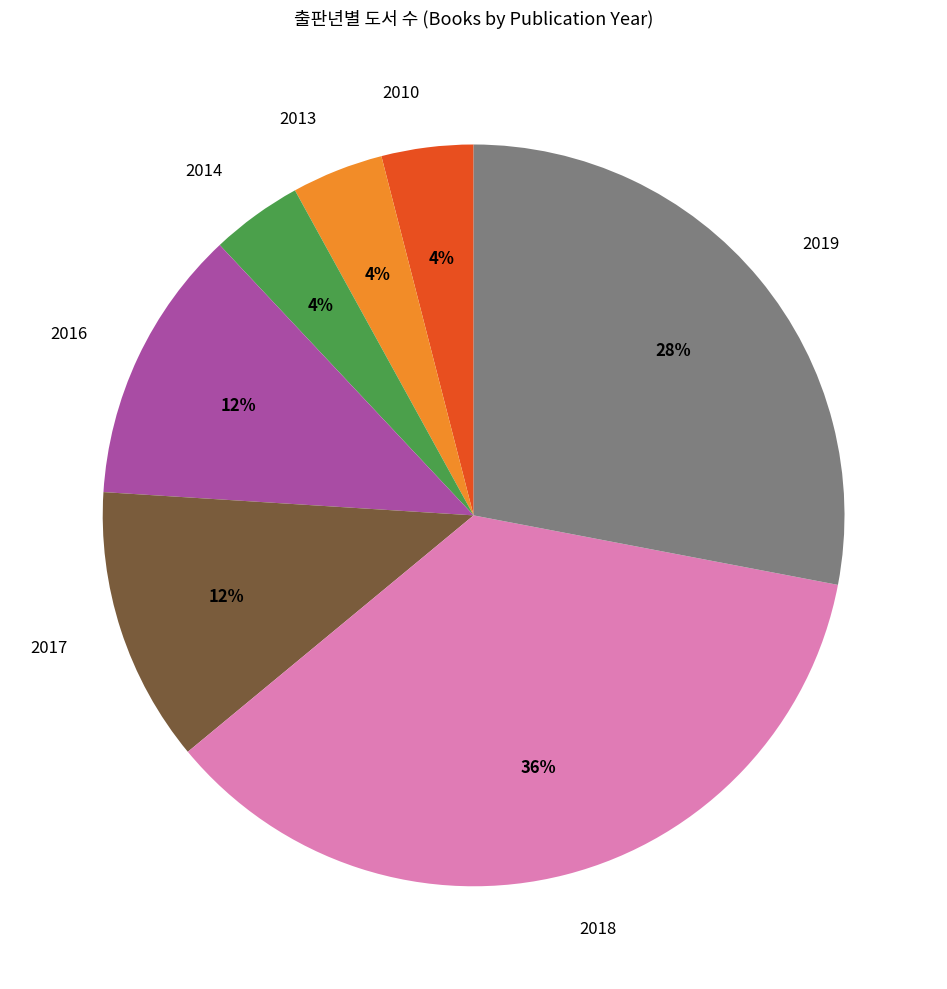

How many slices are in this pie chart?

7